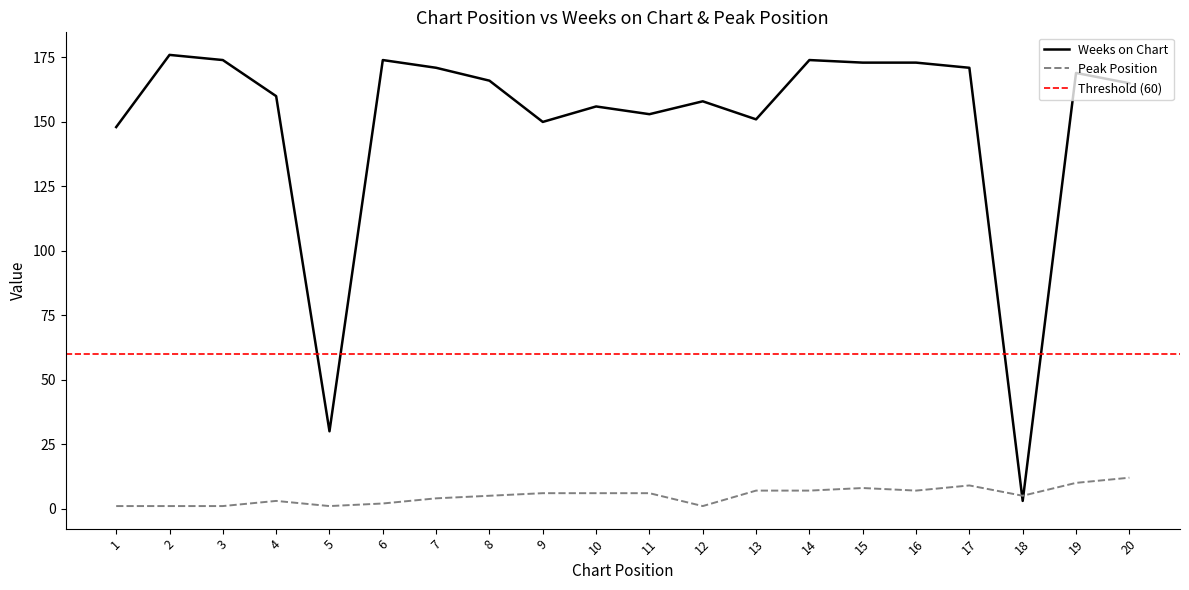

How many intersections are there between Peak Position and Weeks on Chart?

2